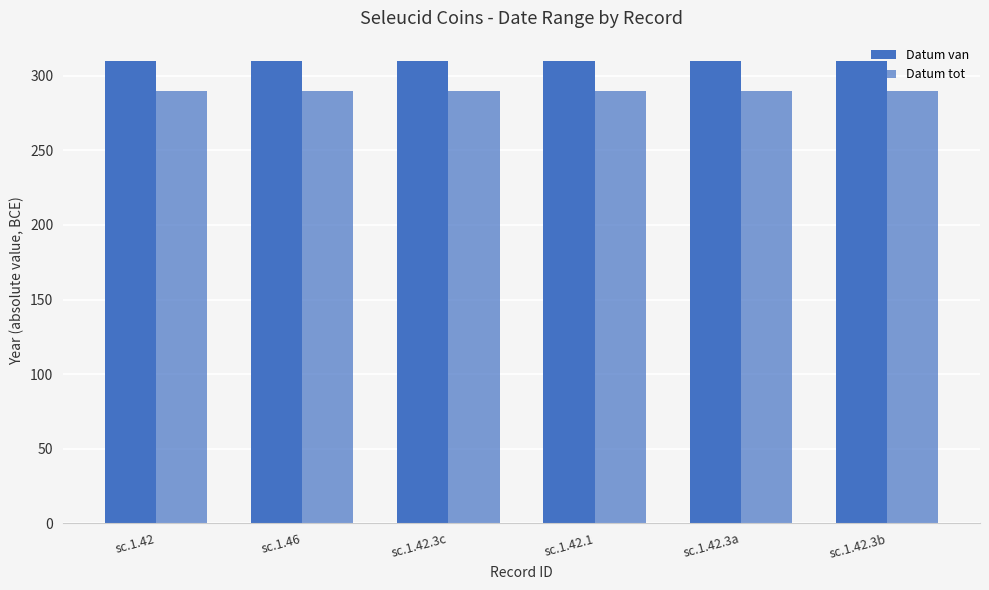

Reading left to right, list all the values displayed in this chart.

Datum van: 310	310	310	310	310	310
Datum tot: 290	290	290	290	290	290